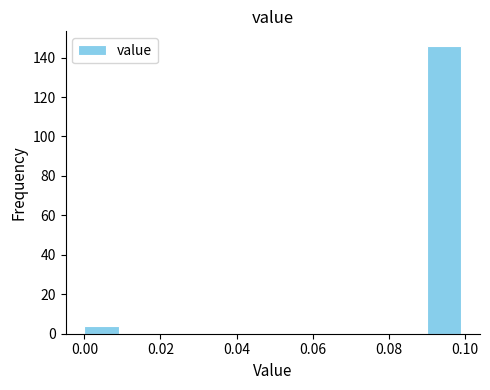

Reading left to right, list every bar in this chart as the range it spans on the x-axis followed by its height. The values are not printed on the chart, so give them approximately, as read against the axis.

0.00 to 0.01: 4
0.01 to 0.02: 0
0.02 to 0.03: 0
0.03 to 0.04: 0
0.04 to 0.05: 0
0.05 to 0.06: 0
0.06 to 0.07: 0
0.07 to 0.08: 0
0.08 to 0.09: 0
0.09 to 0.10: 146